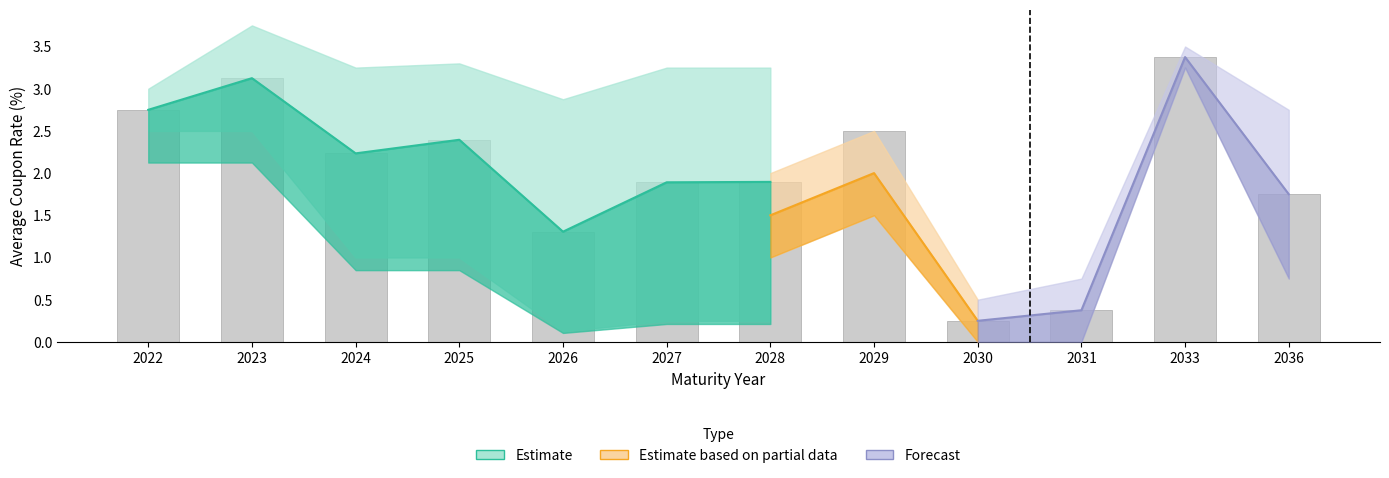

Which has a higher value, 2024 or 2030?

2024